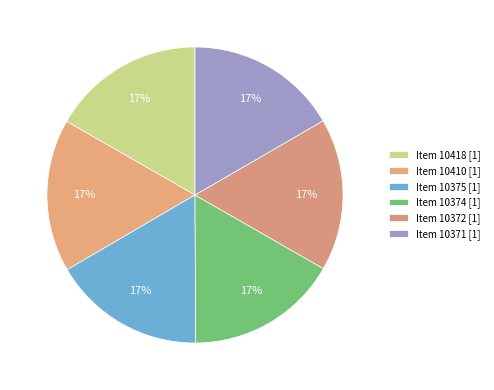

Approximately how many times larger is the value at Item 10375 [1] compared to Item 10374 [1]?

1.0